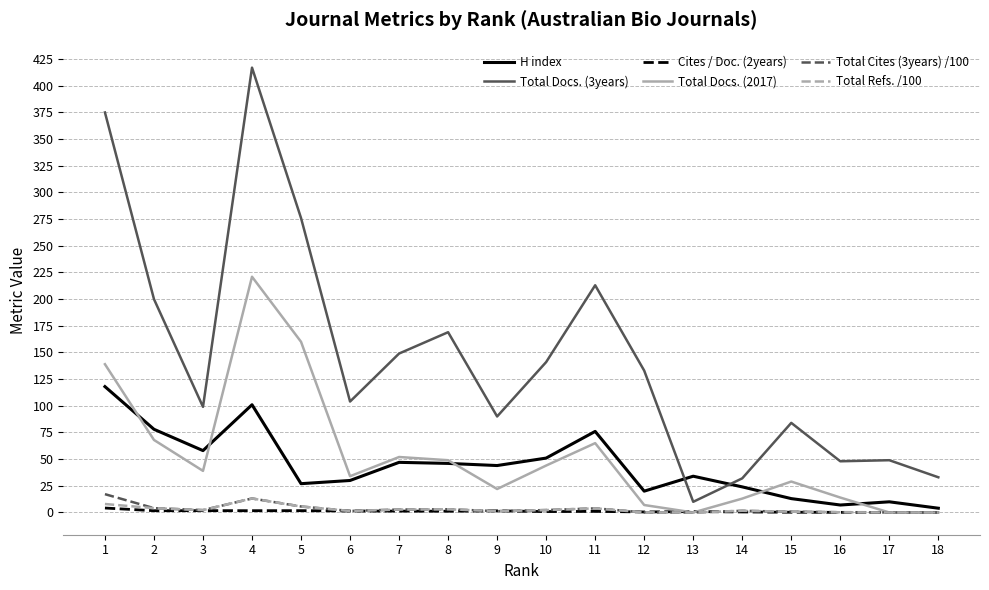

What is the greatest value displayed?

417.0